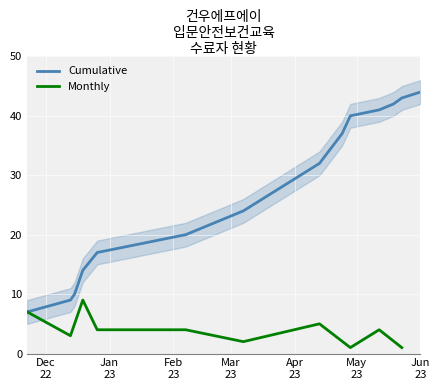

Read the value at 2023-05-23, to the nearest 5.

45